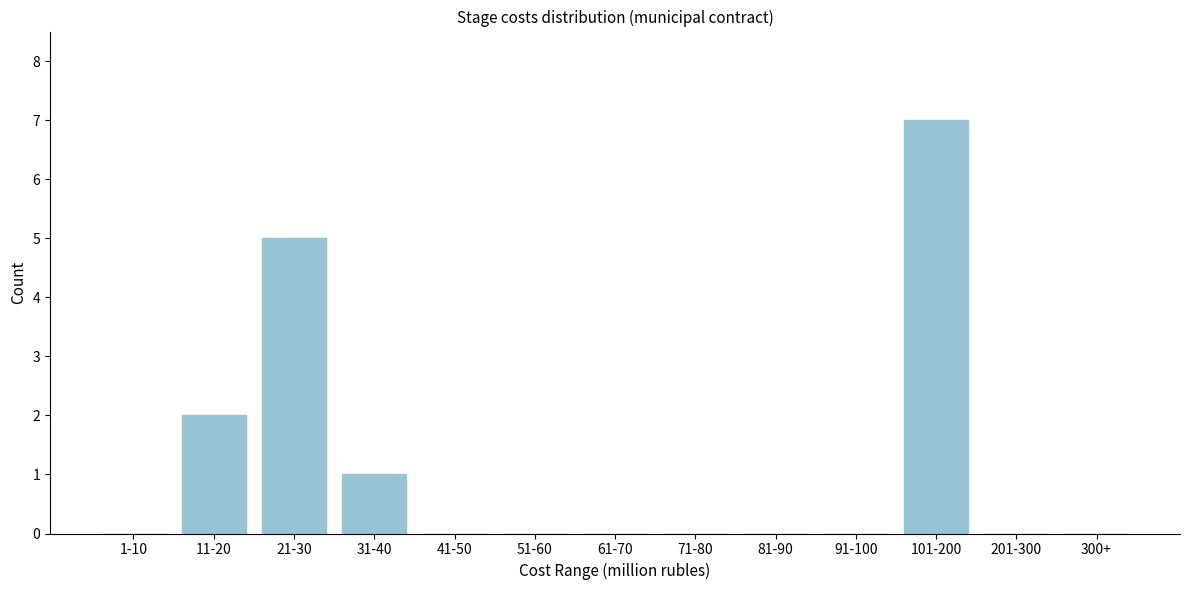

Reading left to right, transcribe all the data shown in this chart.

1-10=0	11-20=2	21-30=5	31-40=1	41-50=0	51-60=0	61-70=0	71-80=0	81-90=0	91-100=0	101-200=7	201-300=0	300+=0